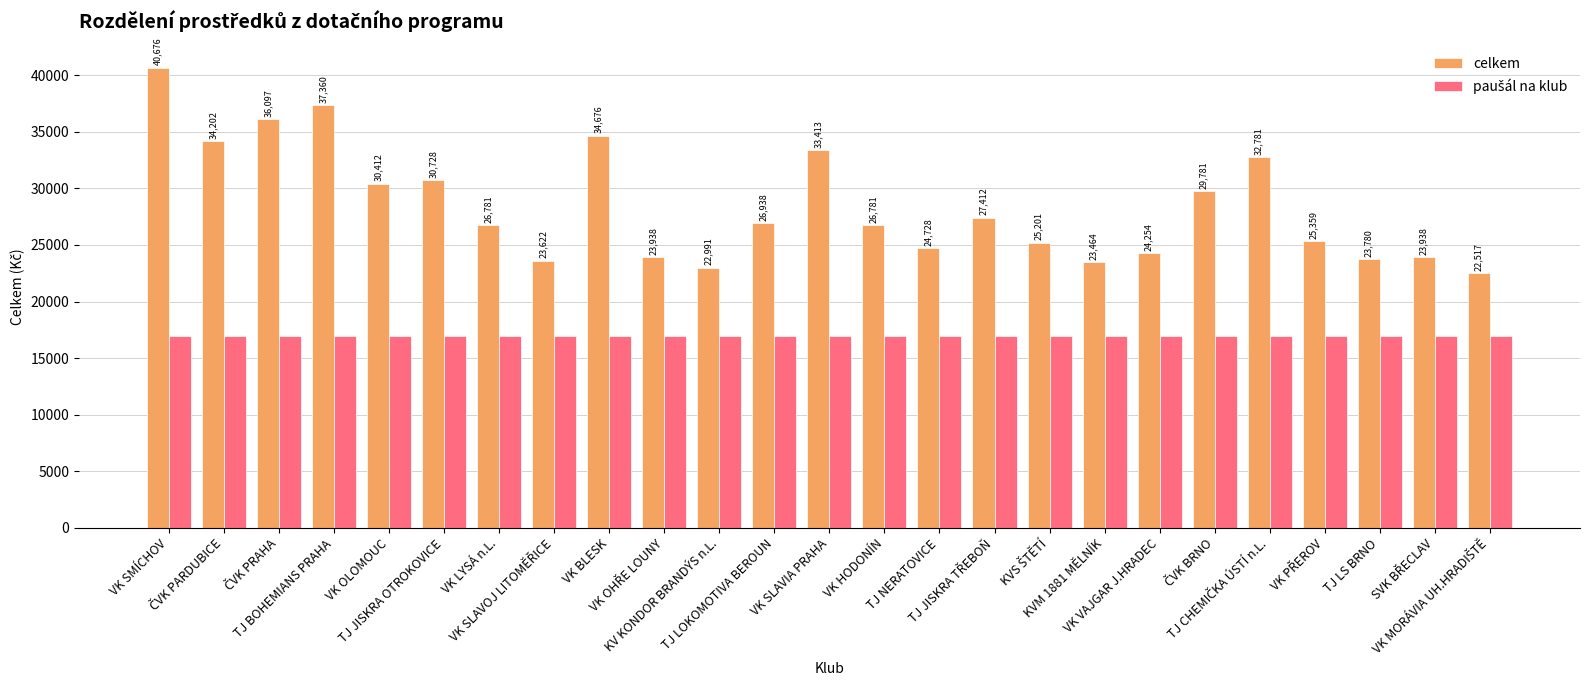

Which series has the widest spread of values?

celkem